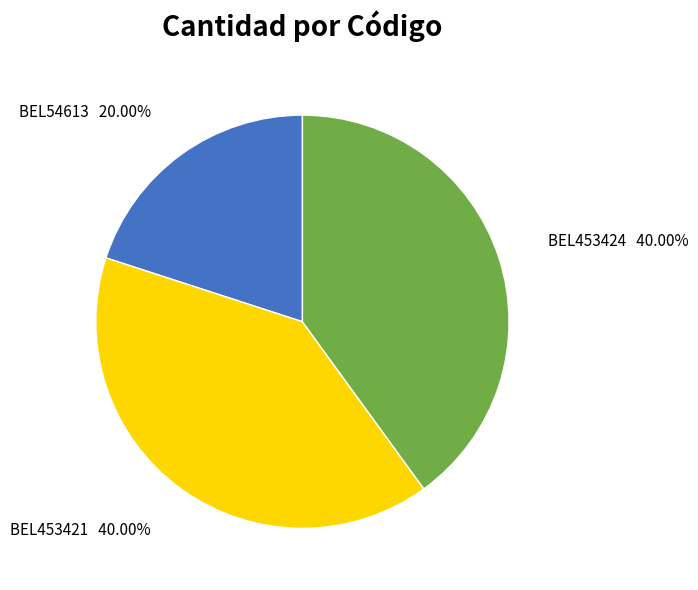

Is there a majority slice in this chart?

No